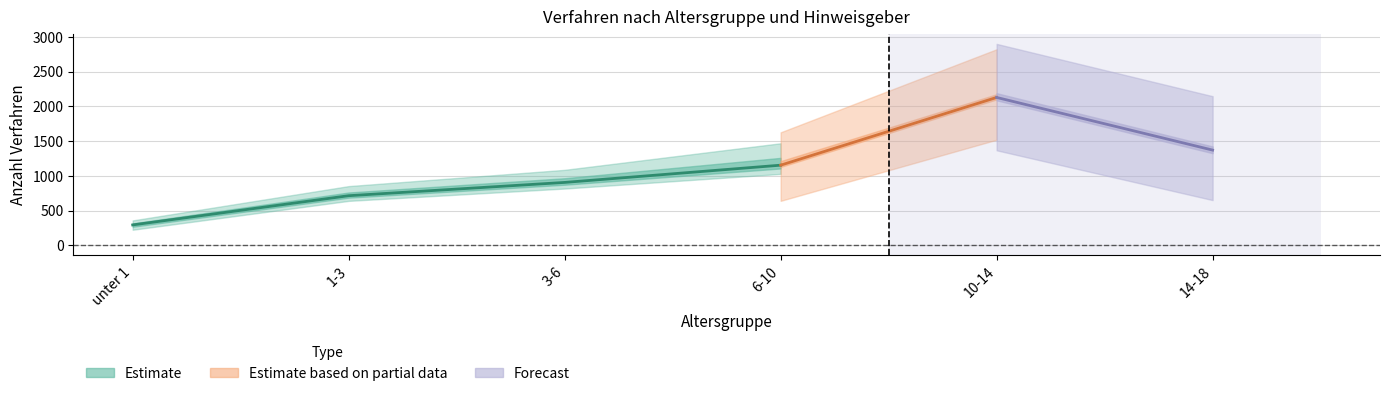

Does the chart have visible grid lines?

Yes